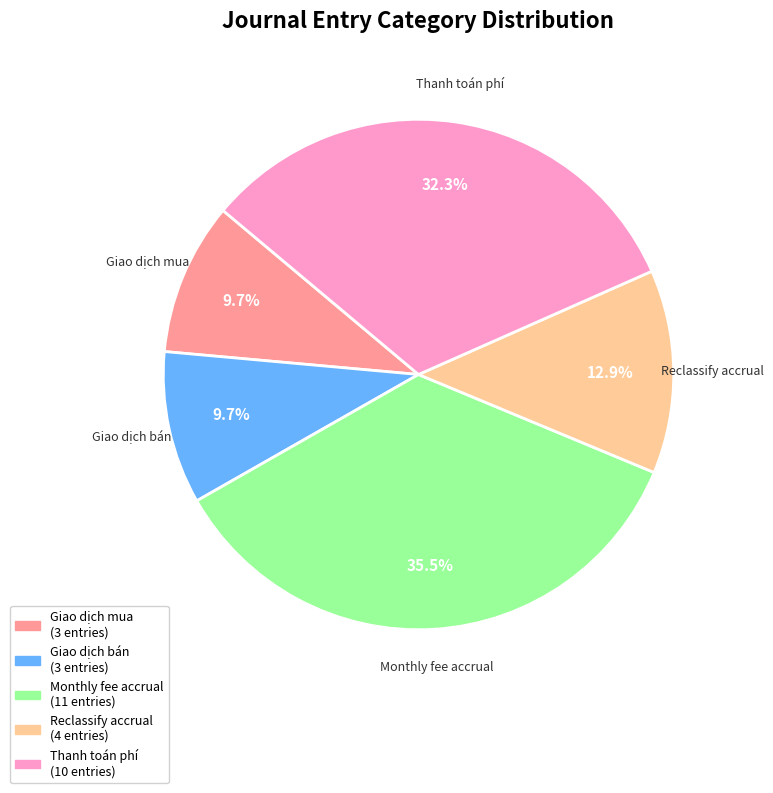

Which category has the biggest portion of the pie?

Monthly fee accrual